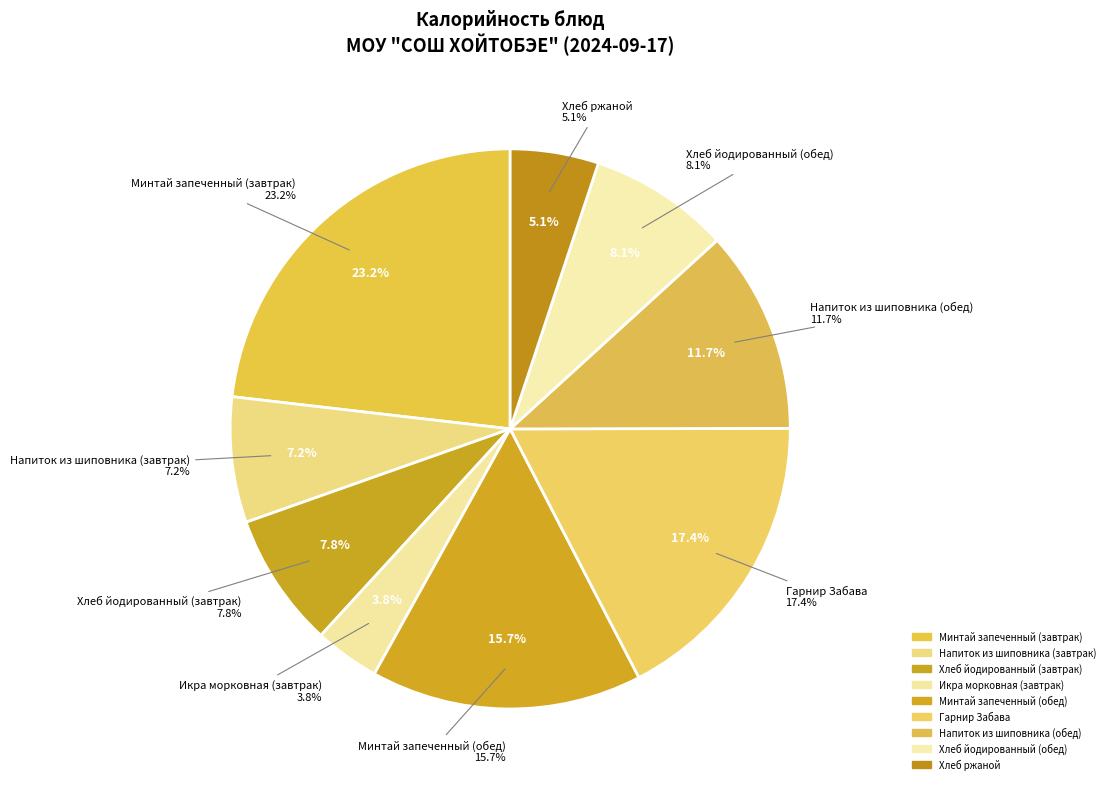

To the nearest percent, what percentage of the pie is Икра морковная (завтрак)?

4%